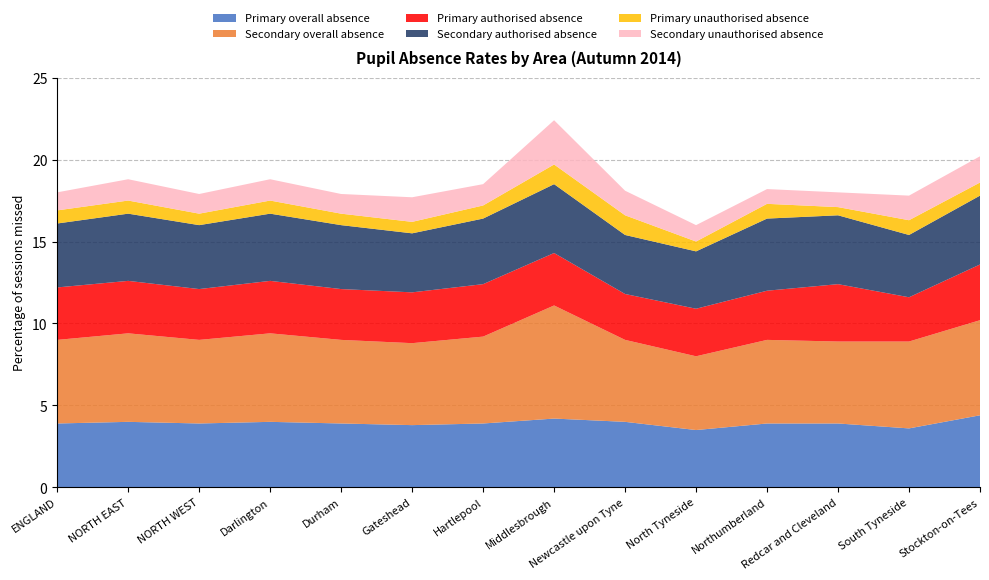

Reading left to right, extract all data points from this chart.

Primary overall absence: ENGLAND=3.9	NORTH EAST=4.0	NORTH WEST=3.9	Darlington=4.0	Durham=3.9	Gateshead=3.8	Hartlepool=3.9	Middlesbrough=4.2	Newcastle upon Tyne=4.0	North Tyneside=3.5	Northumberland=3.9	Redcar and Cleveland=3.9	South Tyneside=3.6	Stockton-on-Tees=4.4
Secondary overall absence: ENGLAND=5.1	NORTH EAST=5.4	NORTH WEST=5.1	Darlington=5.4	Durham=5.1	Gateshead=5.0	Hartlepool=5.3	Middlesbrough=6.9	Newcastle upon Tyne=5.0	North Tyneside=4.5	Northumberland=5.1	Redcar and Cleveland=5.0	South Tyneside=5.3	Stockton-on-Tees=5.8
Primary authorised absence: ENGLAND=3.2	NORTH EAST=3.2	NORTH WEST=3.1	Darlington=3.2	Durham=3.1	Gateshead=3.1	Hartlepool=3.2	Middlesbrough=3.2	Newcastle upon Tyne=2.8	North Tyneside=2.9	Northumberland=3.0	Redcar and Cleveland=3.5	South Tyneside=2.7	Stockton-on-Tees=3.4
Secondary authorised absence: ENGLAND=3.9	NORTH EAST=4.1	NORTH WEST=3.9	Darlington=4.1	Durham=3.9	Gateshead=3.6	Hartlepool=4.0	Middlesbrough=4.2	Newcastle upon Tyne=3.6	North Tyneside=3.5	Northumberland=4.4	Redcar and Cleveland=4.2	South Tyneside=3.8	Stockton-on-Tees=4.2
Primary unauthorised absence: ENGLAND=0.8	NORTH EAST=0.8	NORTH WEST=0.7	Darlington=0.8	Durham=0.7	Gateshead=0.7	Hartlepool=0.8	Middlesbrough=1.2	Newcastle upon Tyne=1.2	North Tyneside=0.6	Northumberland=0.9	Redcar and Cleveland=0.5	South Tyneside=0.9	Stockton-on-Tees=0.8
Secondary unauthorised absence: ENGLAND=1.1	NORTH EAST=1.3	NORTH WEST=1.2	Darlington=1.3	Durham=1.2	Gateshead=1.5	Hartlepool=1.3	Middlesbrough=2.7	Newcastle upon Tyne=1.5	North Tyneside=1.0	Northumberland=0.9	Redcar and Cleveland=0.9	South Tyneside=1.5	Stockton-on-Tees=1.6